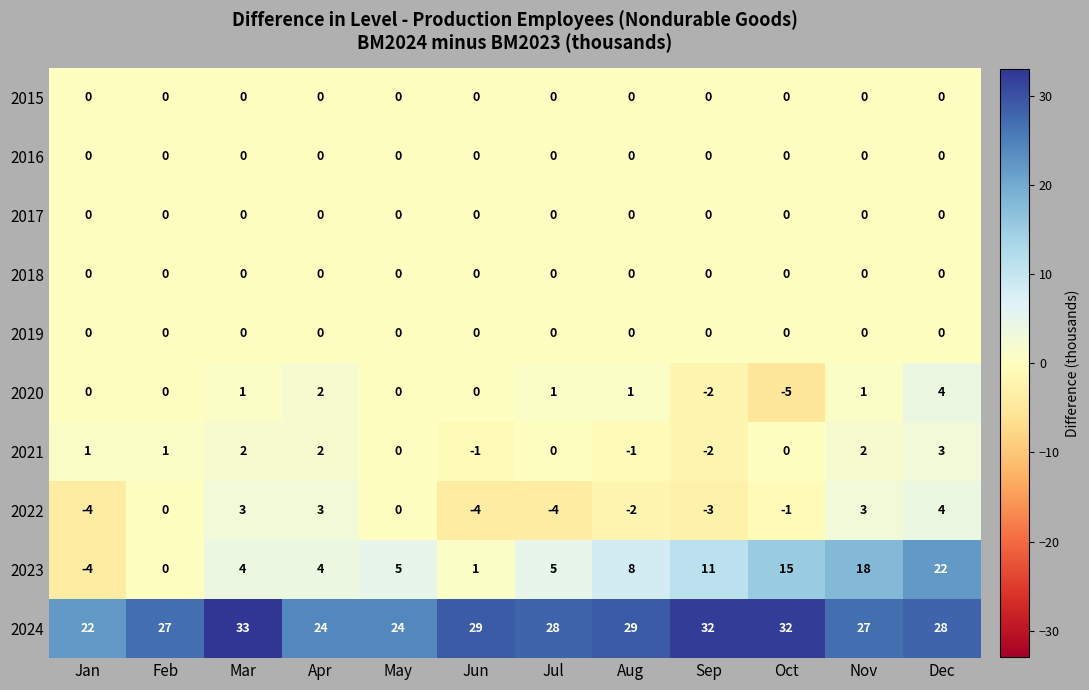

What is the maximum value shown in the chart?

33